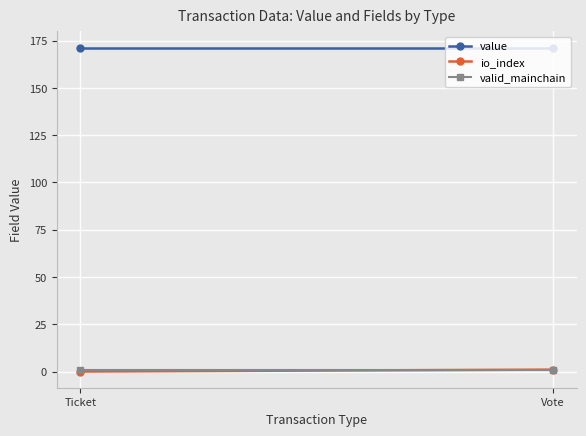

What is the label of the 1st point from the right?

Vote